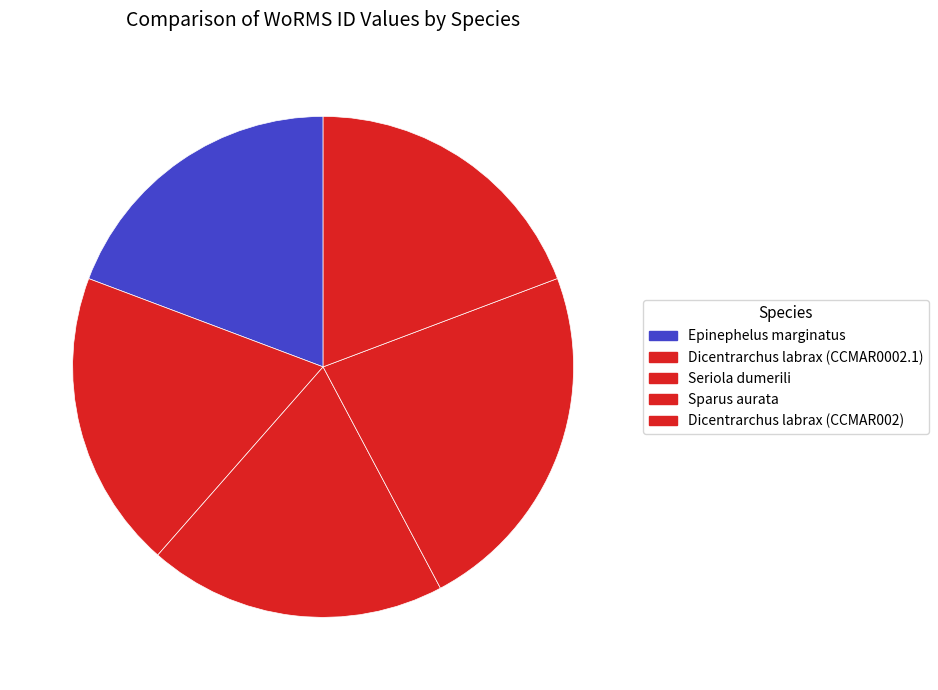

How many segments does this pie chart have?

5